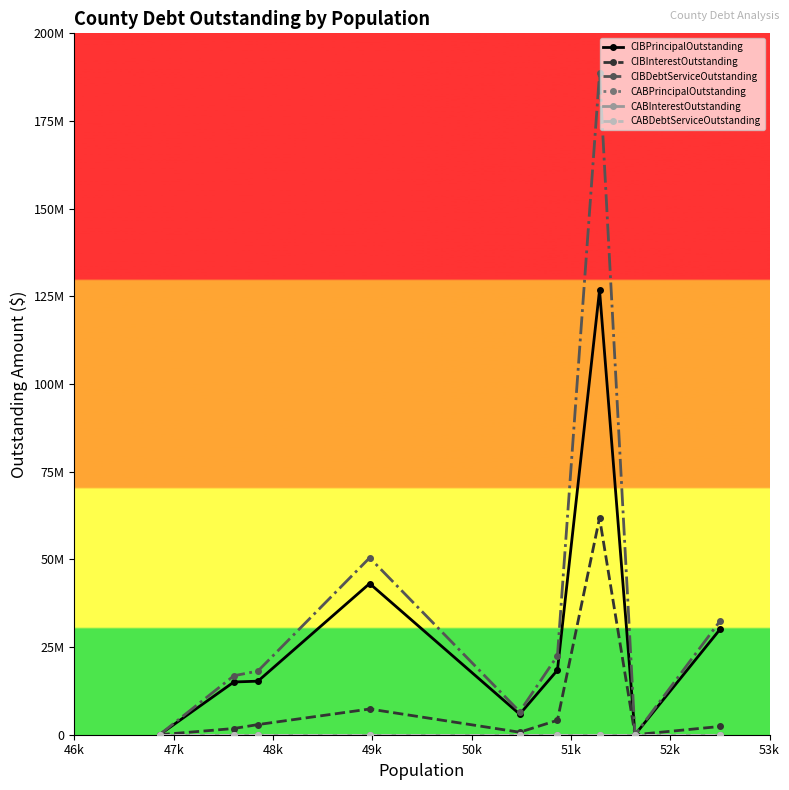

Is this an area chart (filled region under the line)?

No